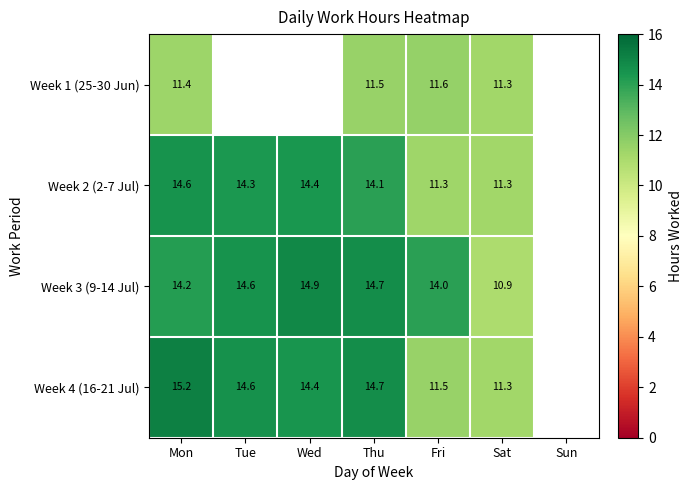

True or false: Week 2 (2-7 Jul) has a value of 14.6 at Mon.

True